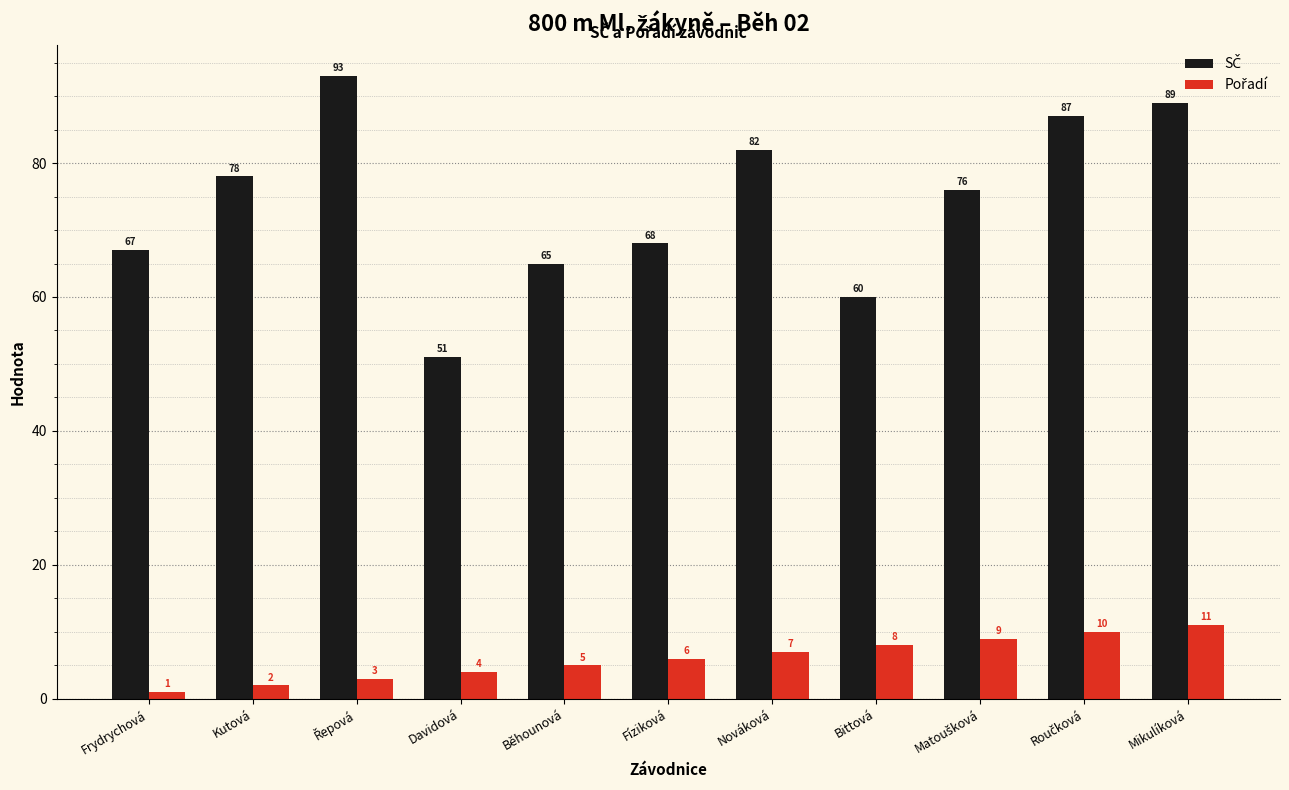

At which category is the sum across all series the highest?

Mikulíková